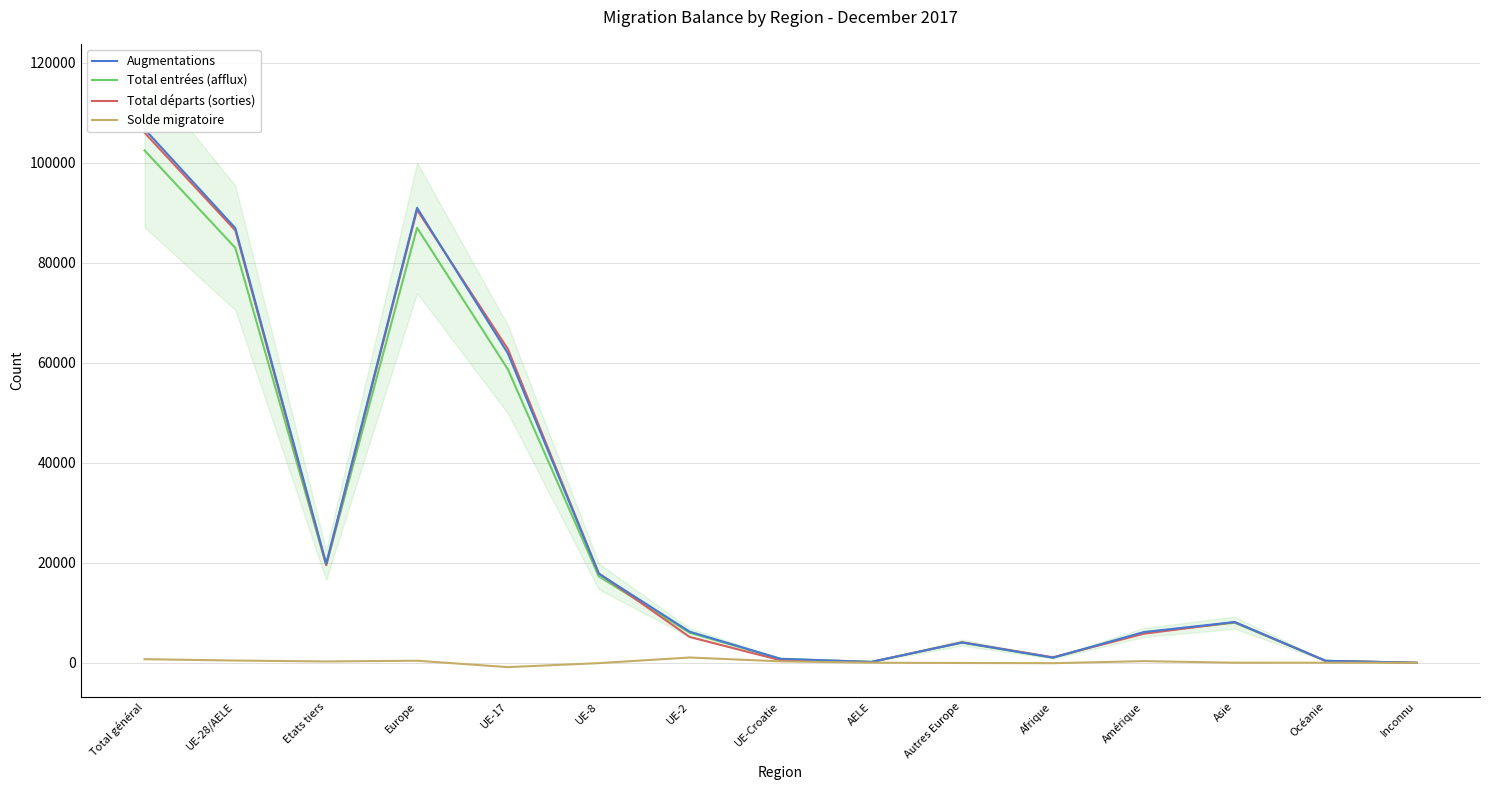

Does the chart display data point markers on the line(s)?

No